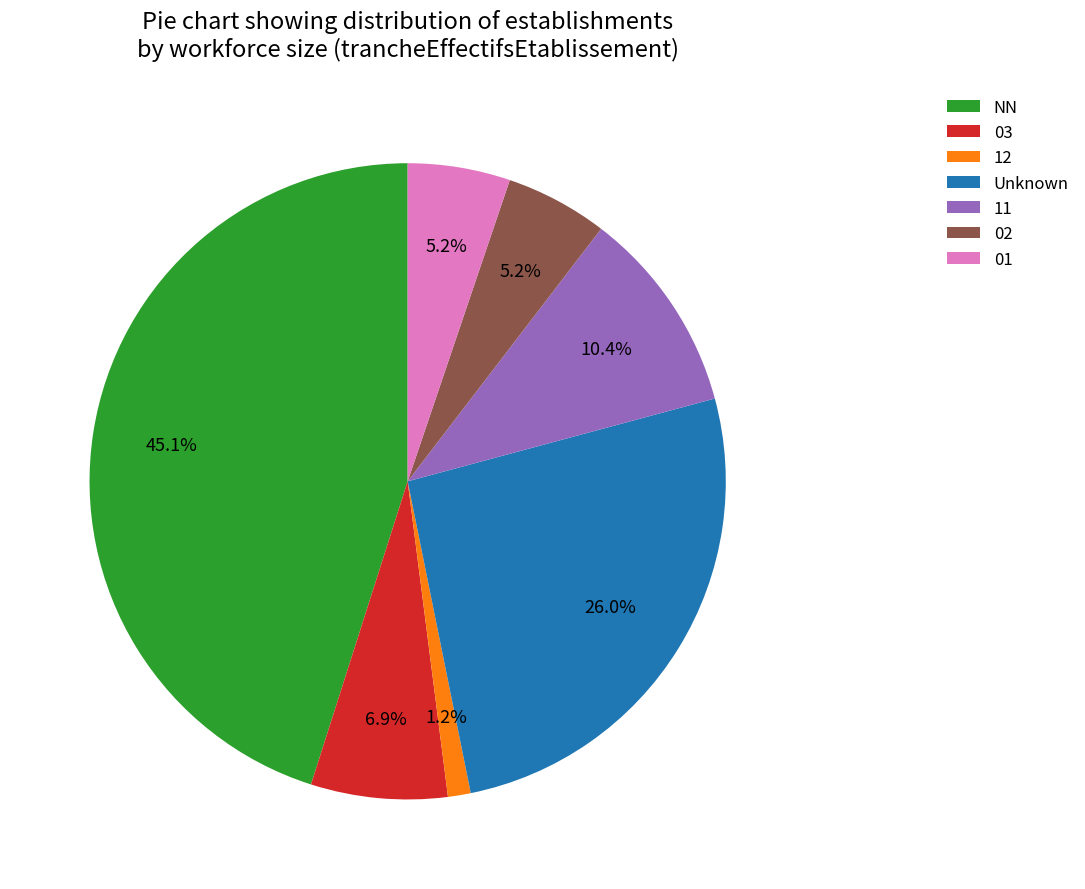

Which has a higher value, NN or 11?

NN